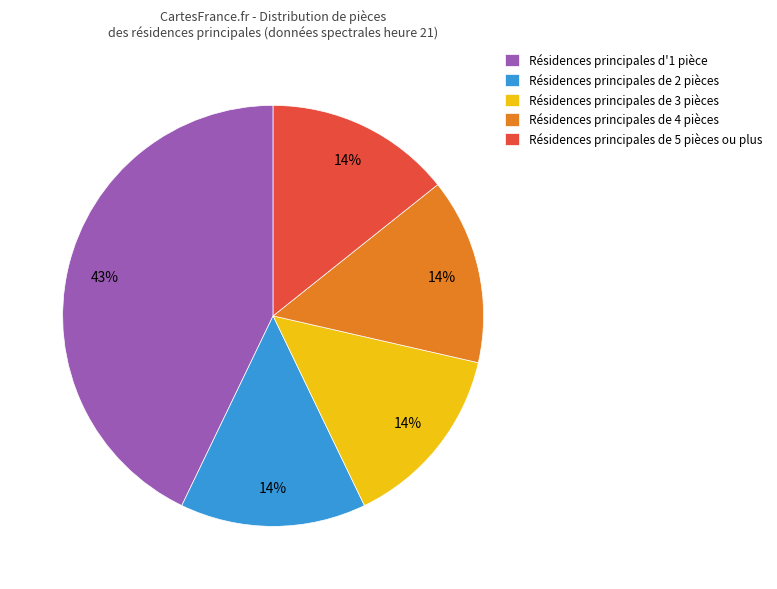

Is it true that Résidences principales de 5 pièces ou plus is 1% of the pie?

False